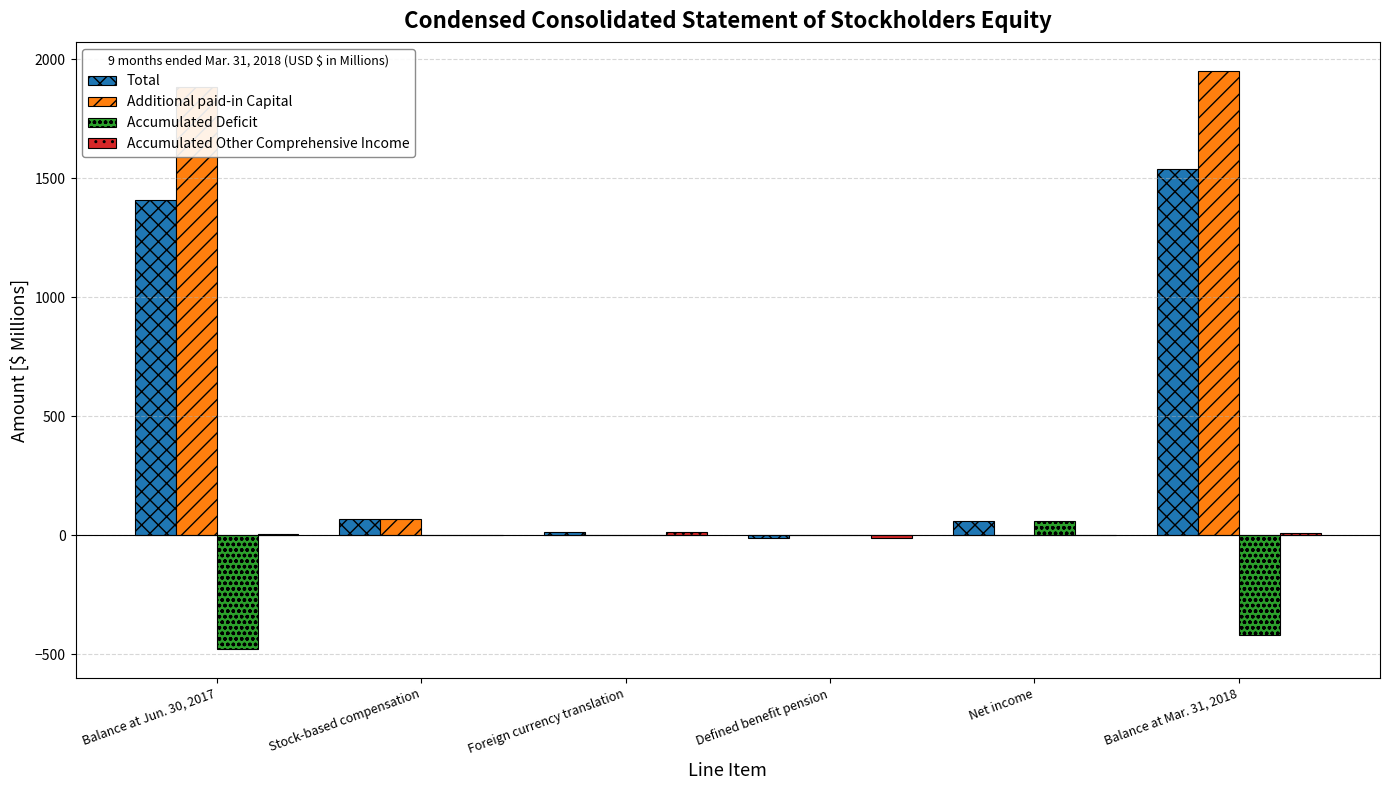

The value of Total at Stock-based compensation is 67.8. True or false?

True